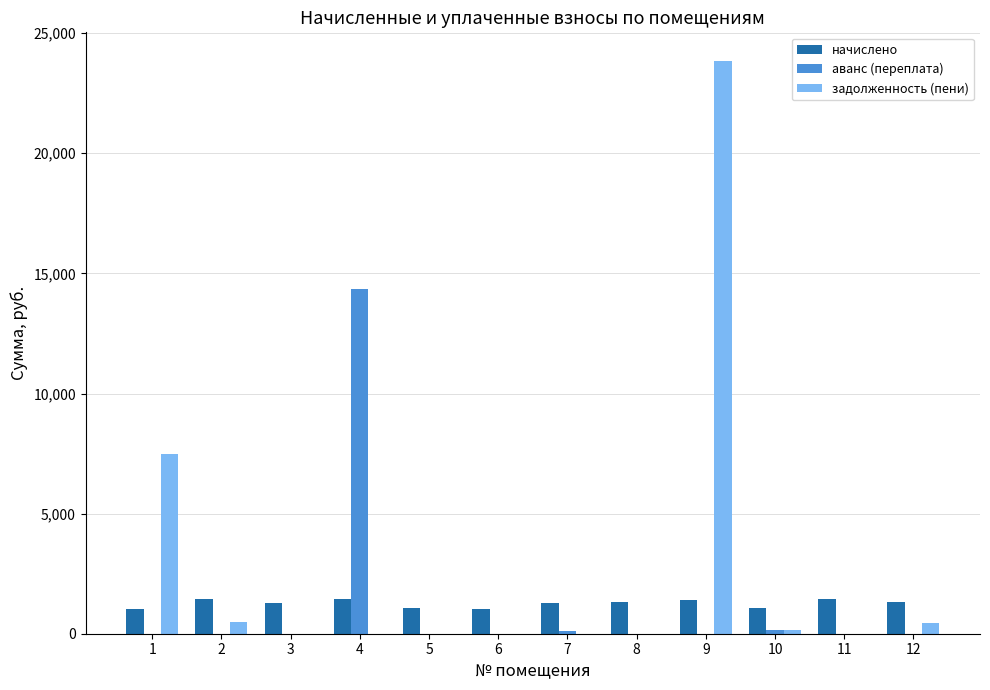

What is the sum of all задолженность (пени) values?

32445.1